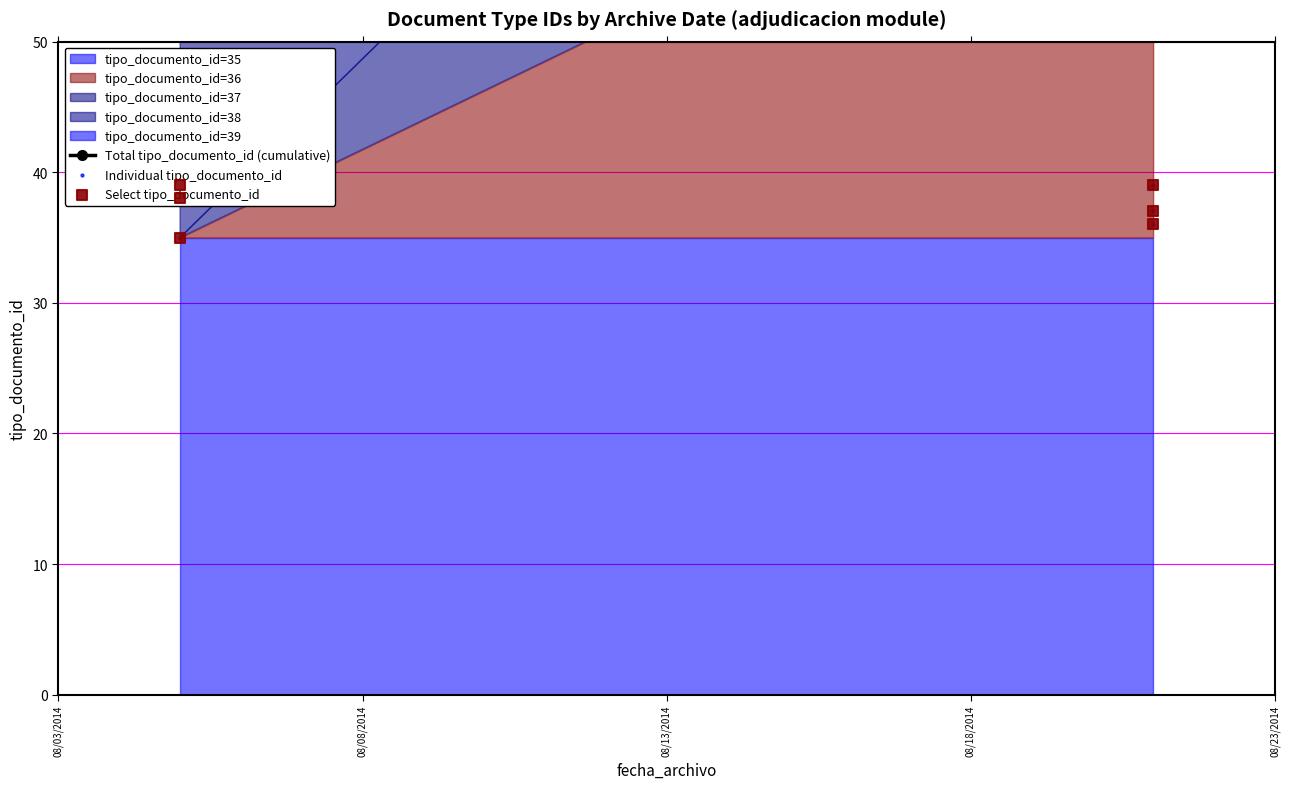

Approximately how many times larger is the value at 2014-08-05 compared to 2014-08-21?

1.0